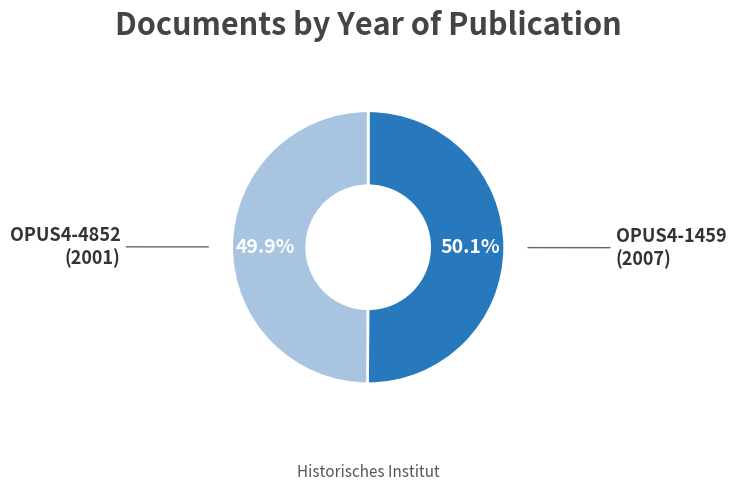

Is there a majority slice in this chart?

Yes